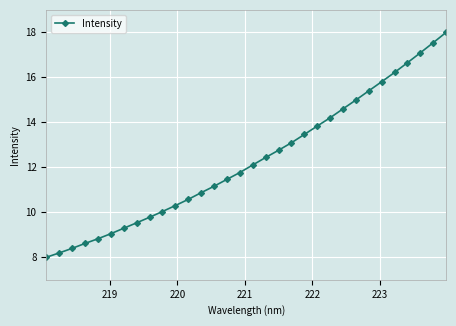

What is the average value?

12.3